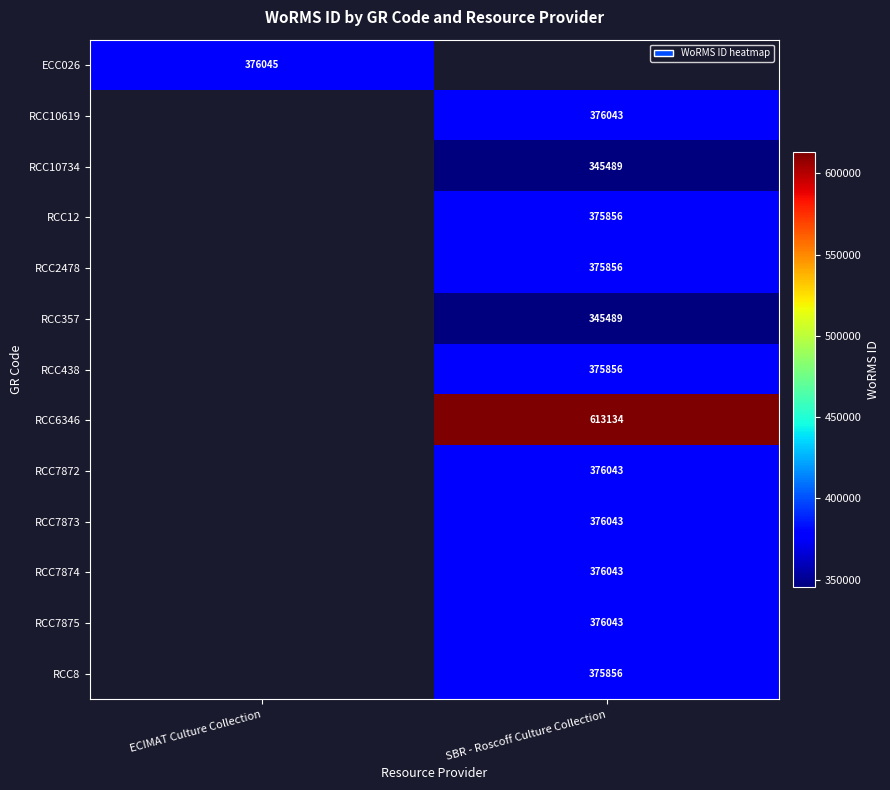

Is it true that RCC12 equals 496627.7 at SBR - Roscoff Culture Collection?

False